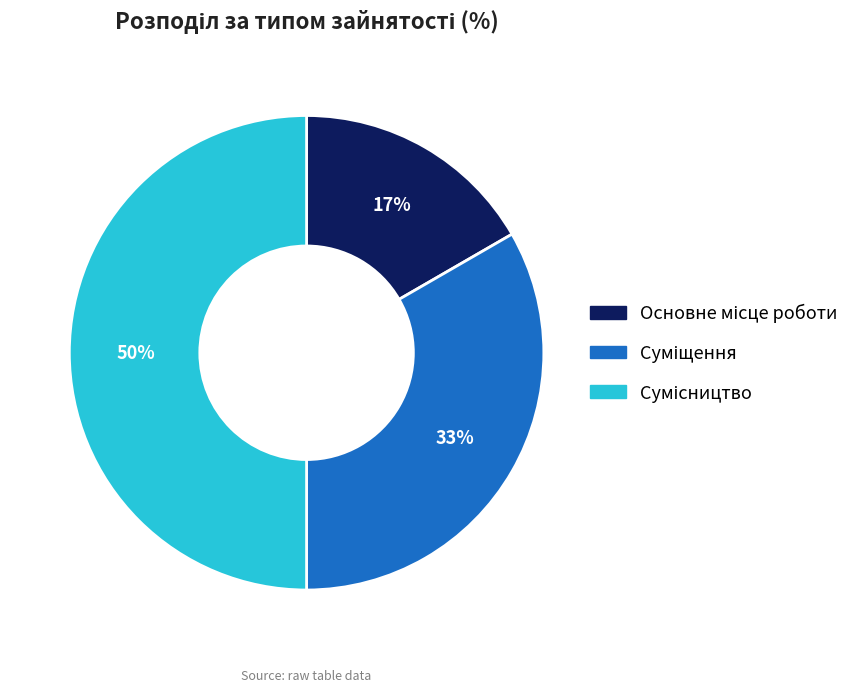

To the nearest percent, what is the average slice percentage?

33%